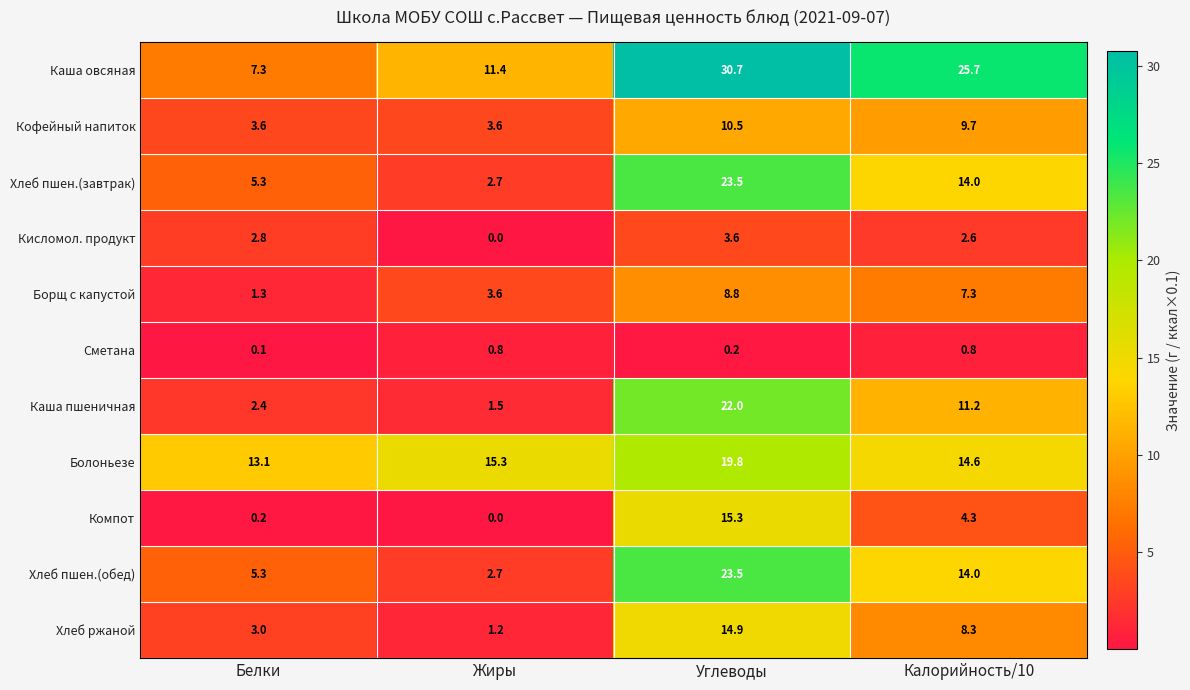

List the labels in order of Компот value, largest first.

Углеводы, Калорийность/10, Белки, Жиры